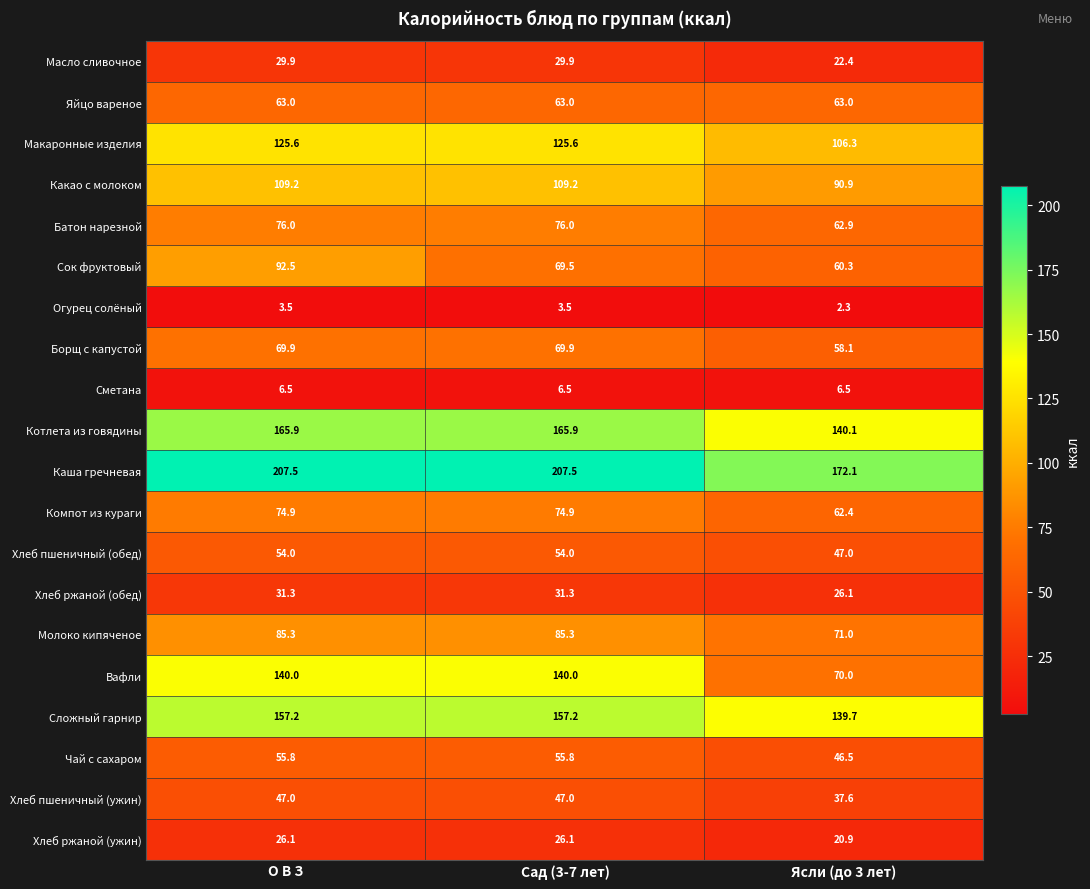

The Каша гречневая series shows 172.1 at Ясли (до 3 лет). True or false?

True